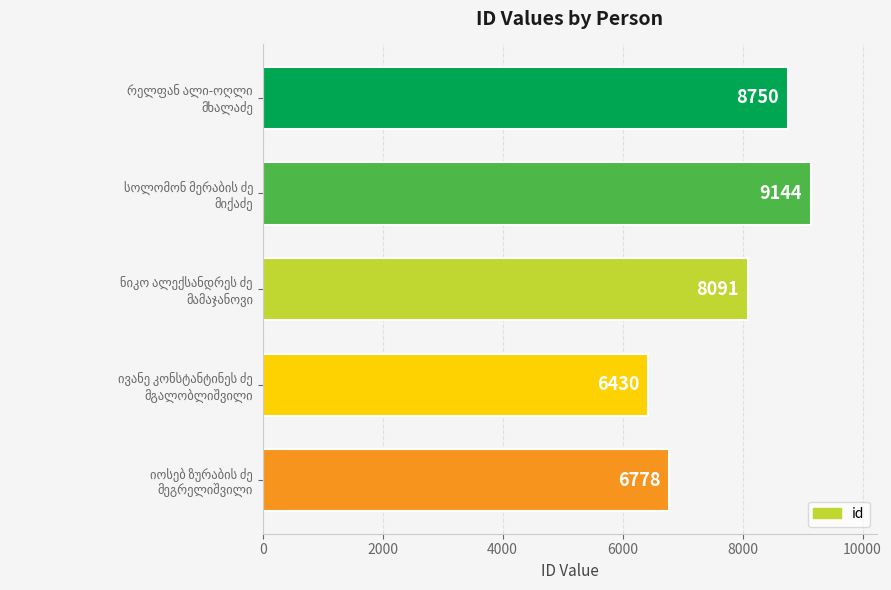

Reading top to bottom, extract all data points from this chart.

8750	9144	8091	6430	6778